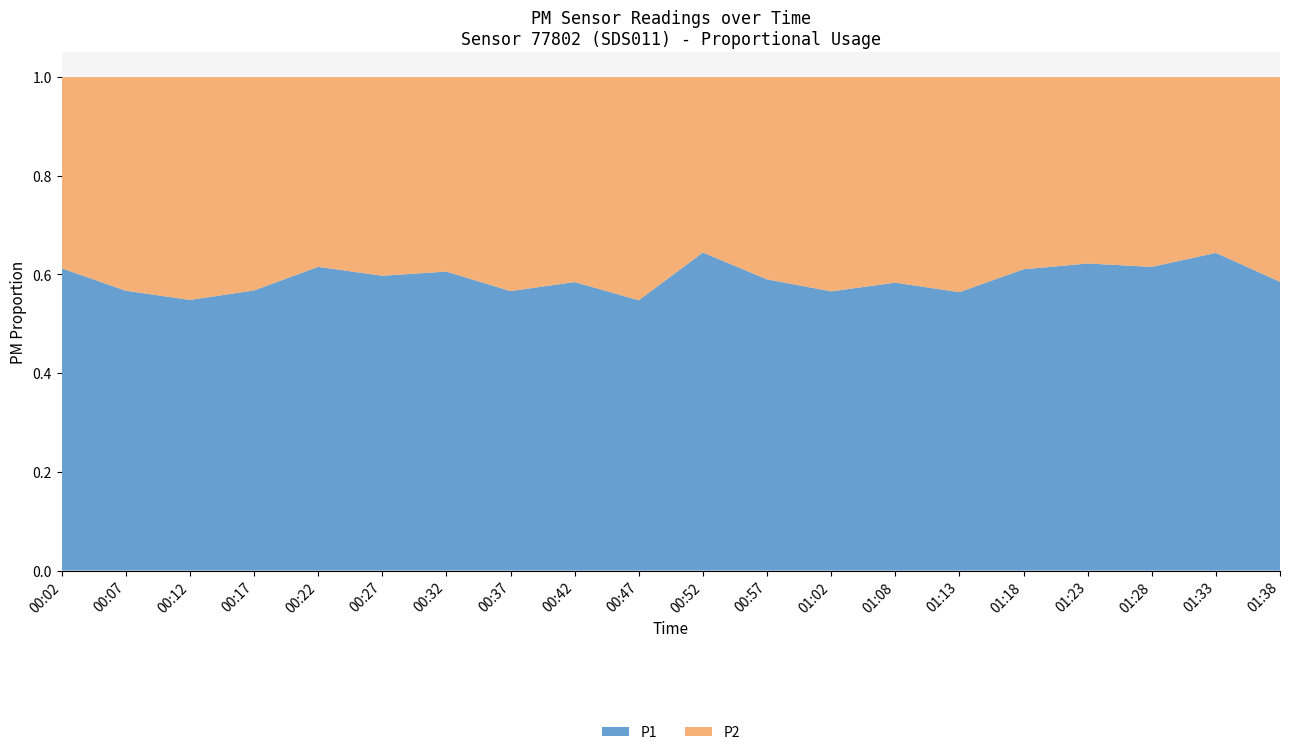

Reading right to left, what are all the values shown in this chart?

P1: 5.5	5.6	5.6	5.6	4.7	4.4	4.2	4.3	5.9	5.8	4.6	3.8	4.7	6.3	4.6	5.6	4.2	5.1	5.5	4.9
P2: 3.9	3.1	3.5	3.4	3.0	3.4	3.0	3.3	4.1	3.2	3.8	2.7	3.6	4.1	3.1	3.5	3.2	4.2	4.2	3.1